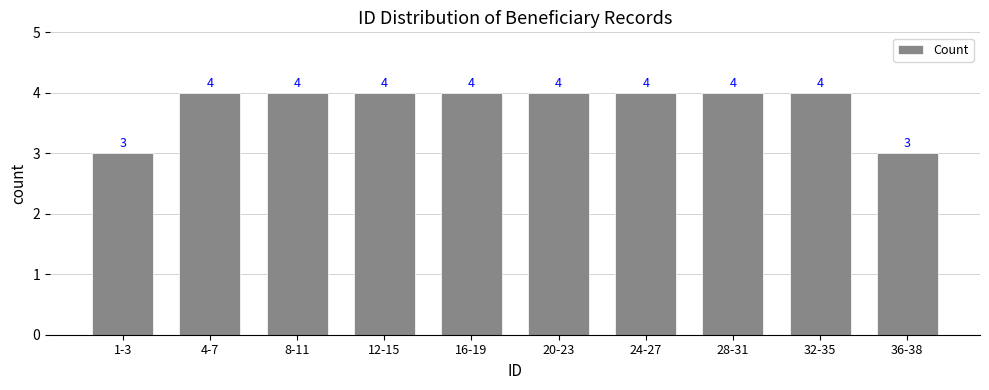

What is the label of the 8th bar from the right?

8-11